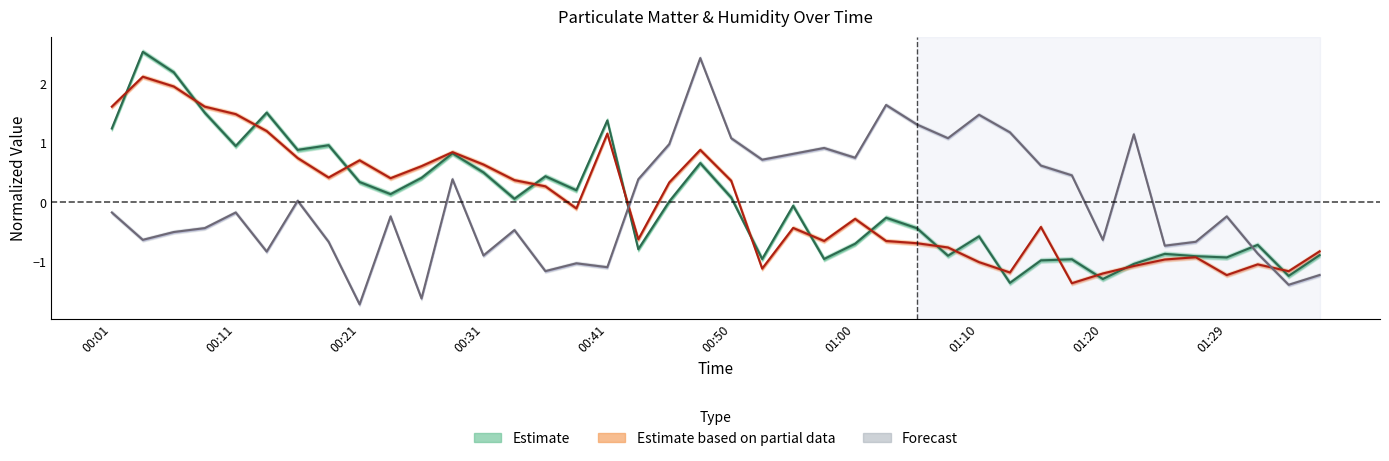

What is the total value across all series at 00:28?

2.1